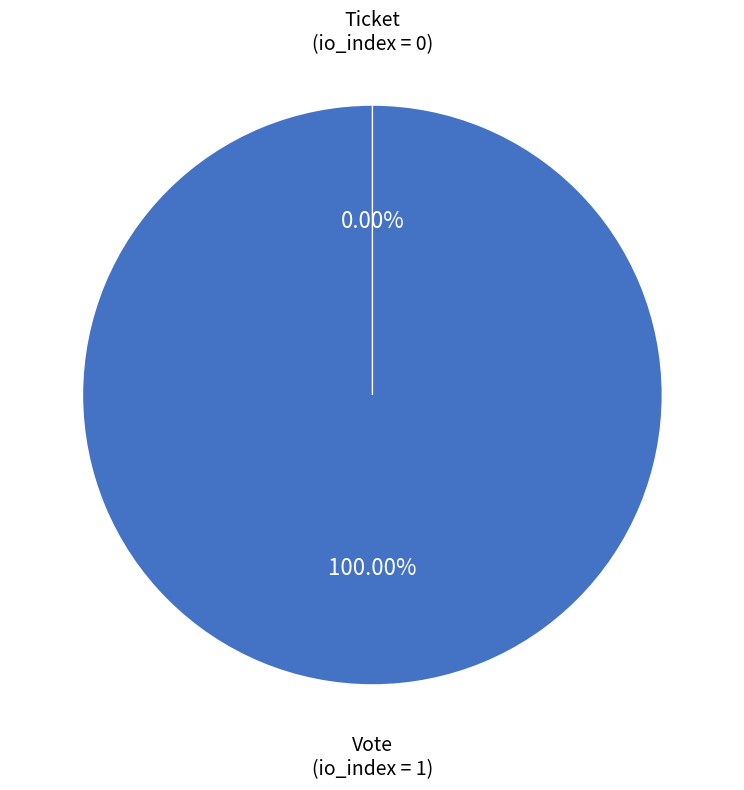

Rank the categories by value from highest to lowest.

Vote, Ticket